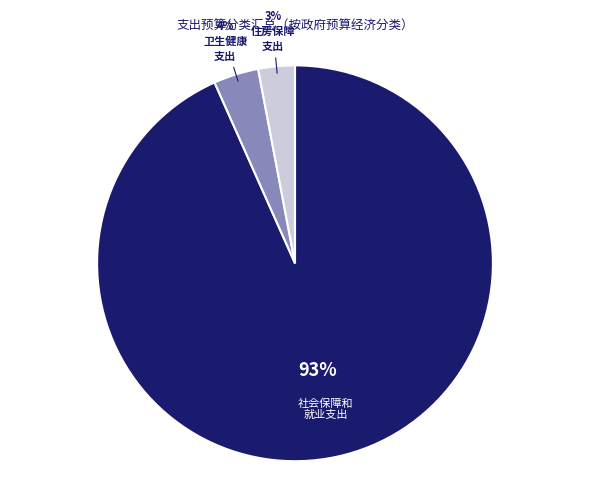

To the nearest percent, what is the average slice percentage?

33%